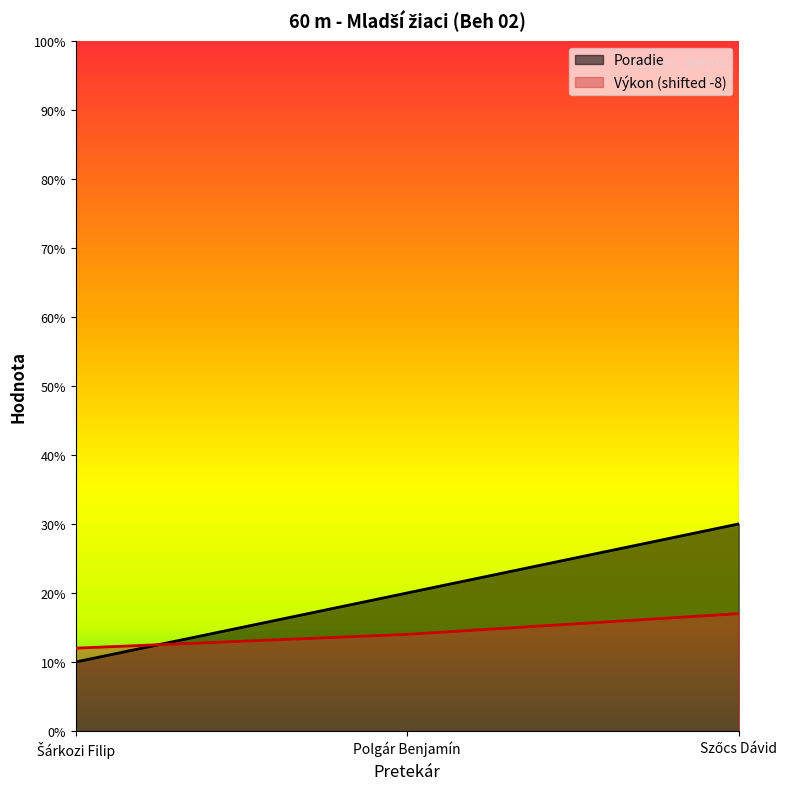

At how many categories does at least one series exceed 2?

1